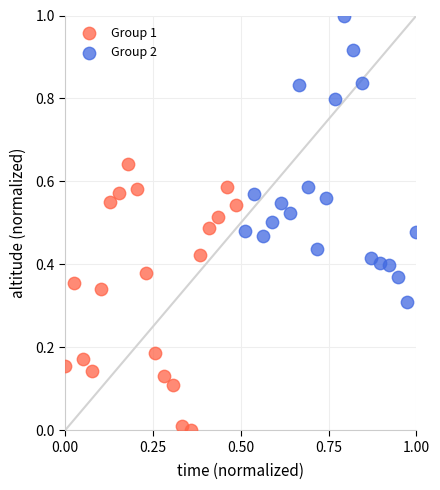

Which series contains the highest Y value?

Group 2